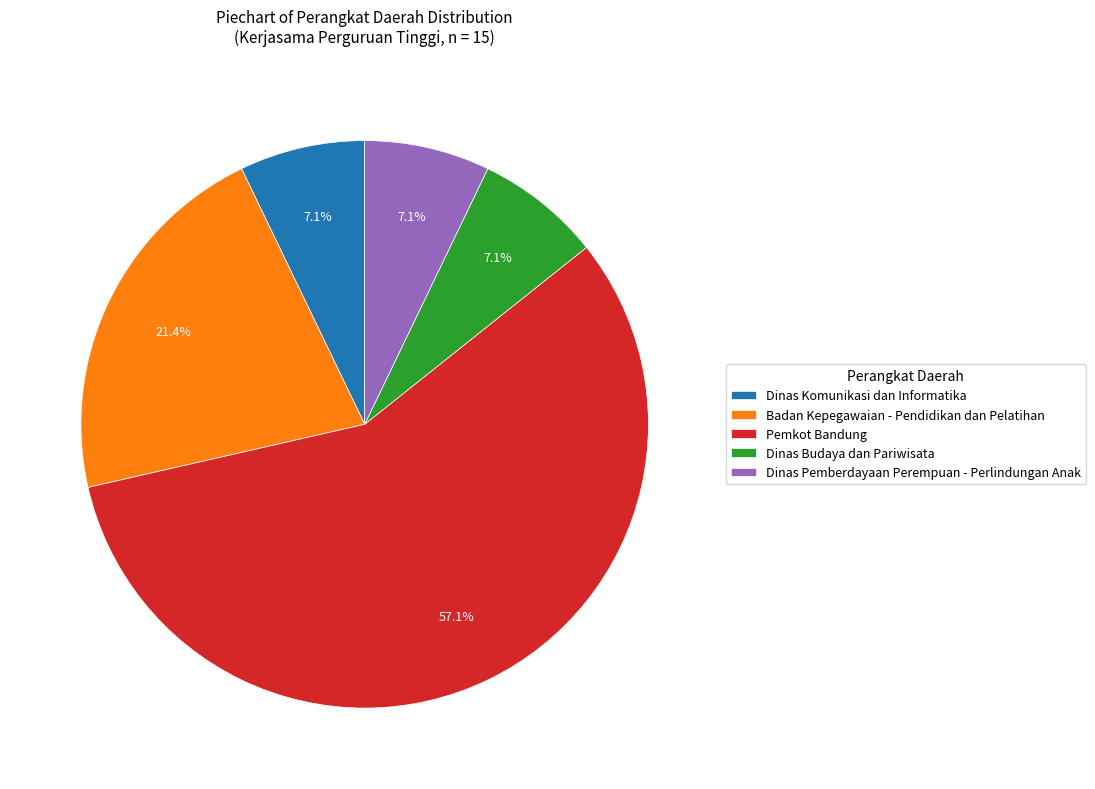

Does Pemkot Bandung account for over 50% of the chart?

Yes